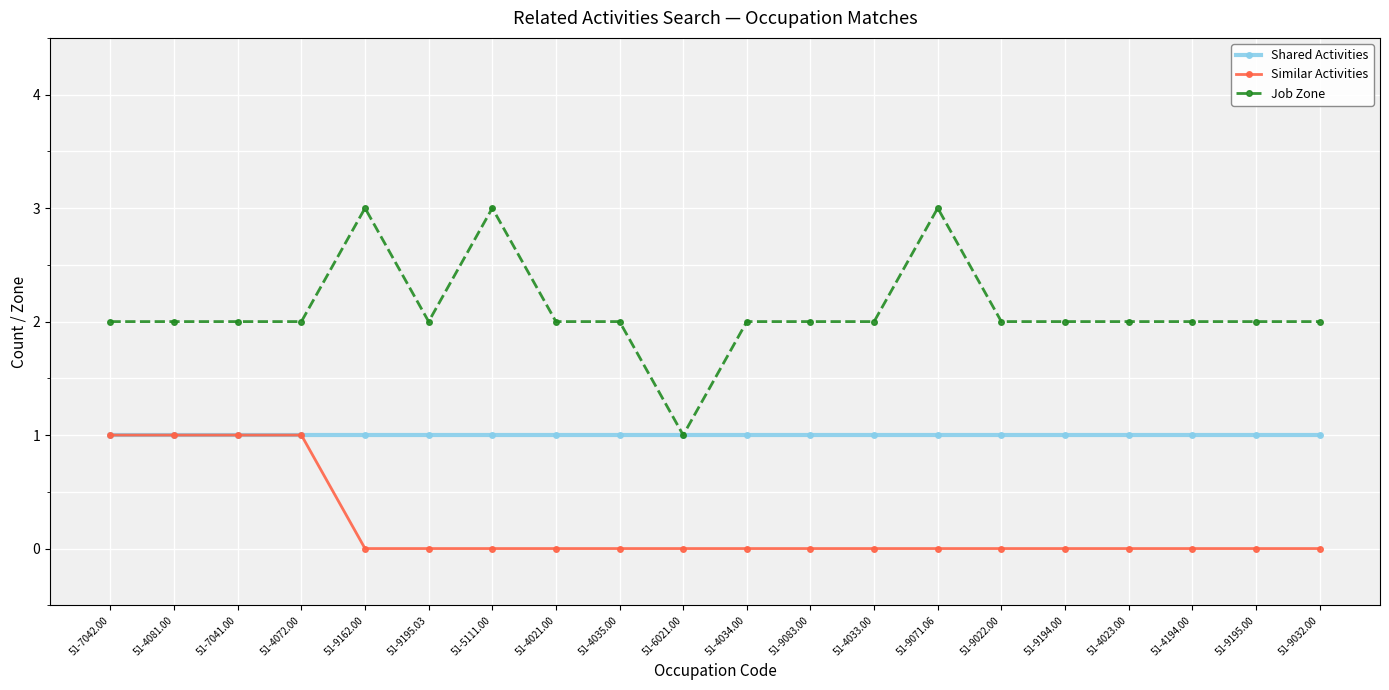

How many categories are shown in the chart?

20